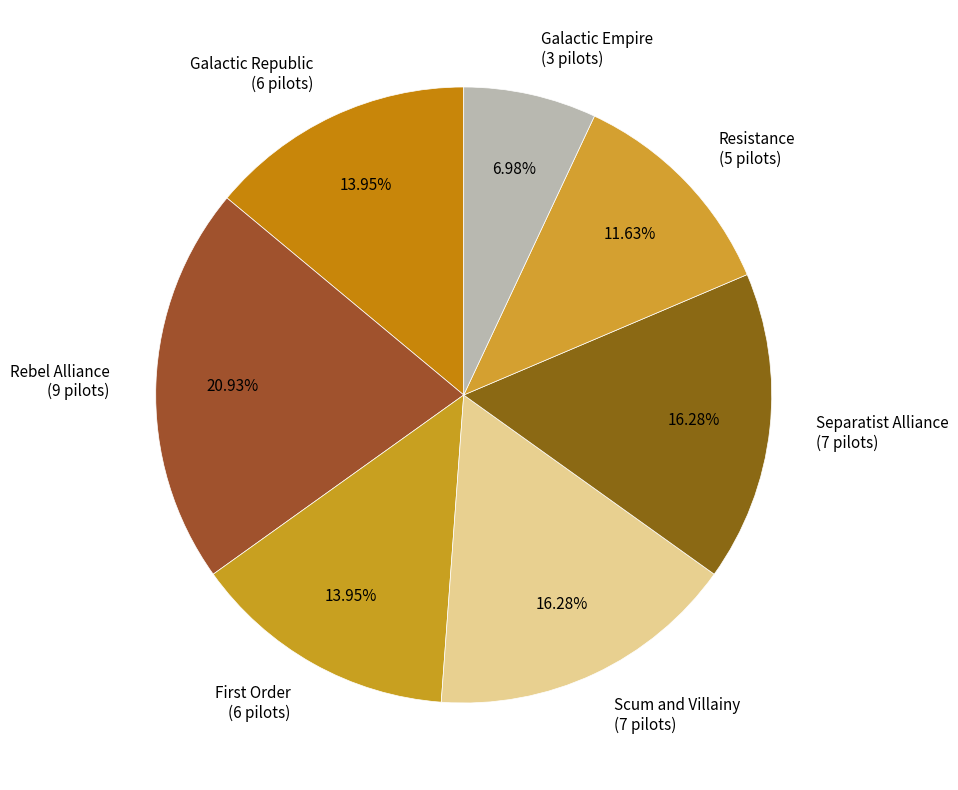

To the nearest percent, what is the difference between the largest and smallest slice percentages?

14%